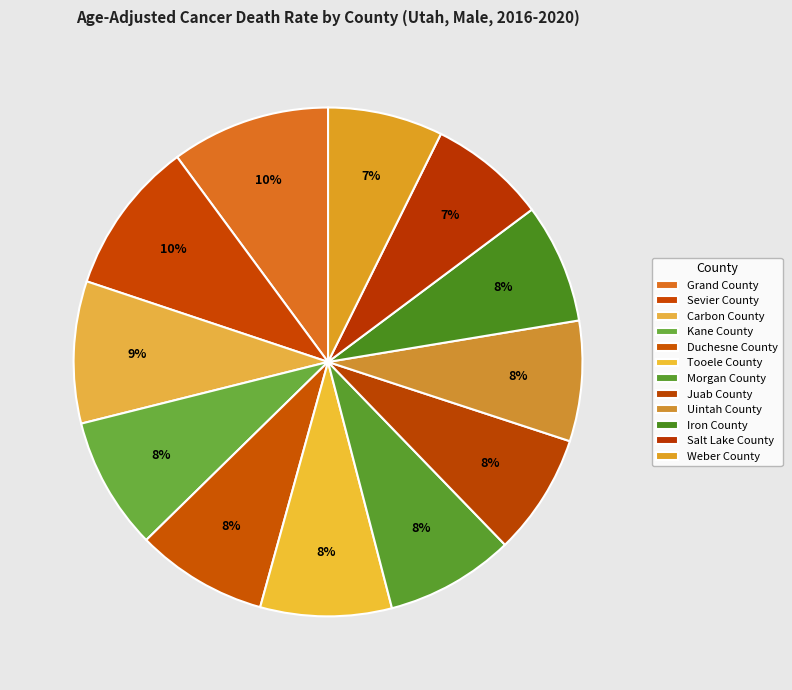

Rank the categories by value from highest to lowest.

Grand County, Sevier County, Carbon County, Kane County, Duchesne County, Tooele County, Morgan County, Juab County, Uintah County, Iron County, Salt Lake County, Weber County